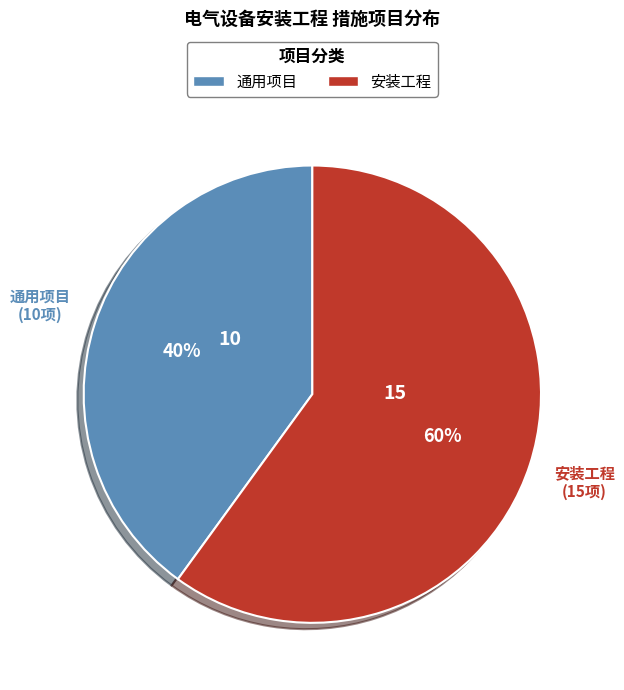

Does 安装工程 account for over 50% of the chart?

Yes